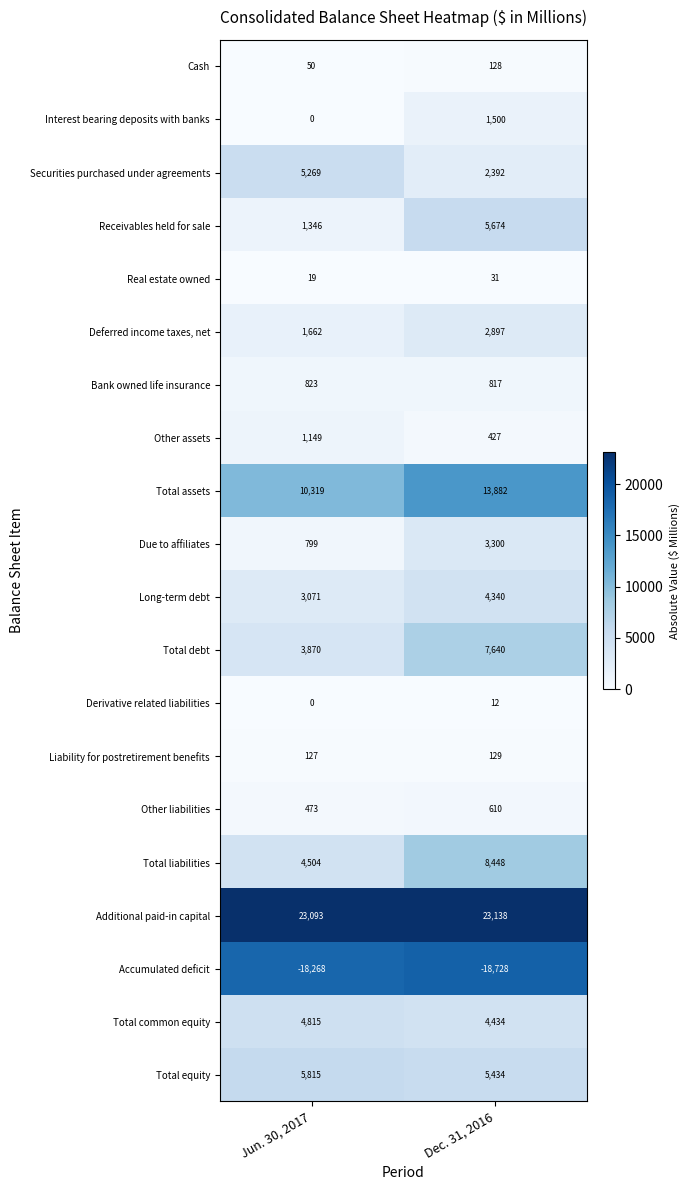

Which series has the largest range (max minus min)?

Receivables held for sale